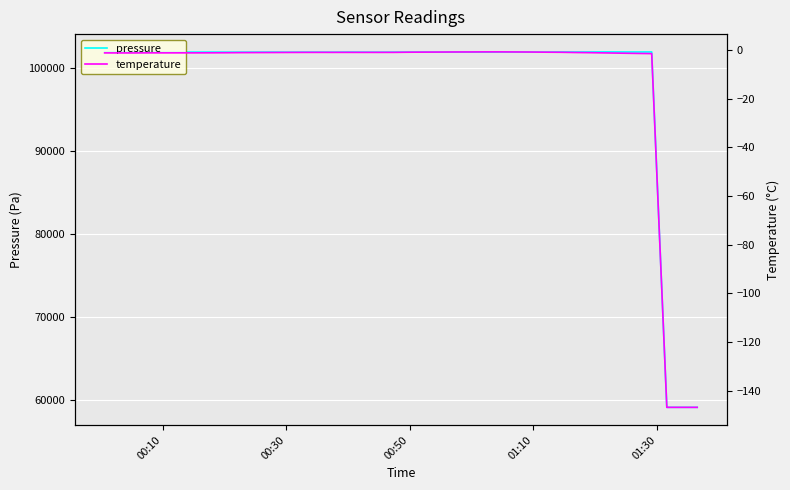

What is the sum of all temperature values?

-479.9